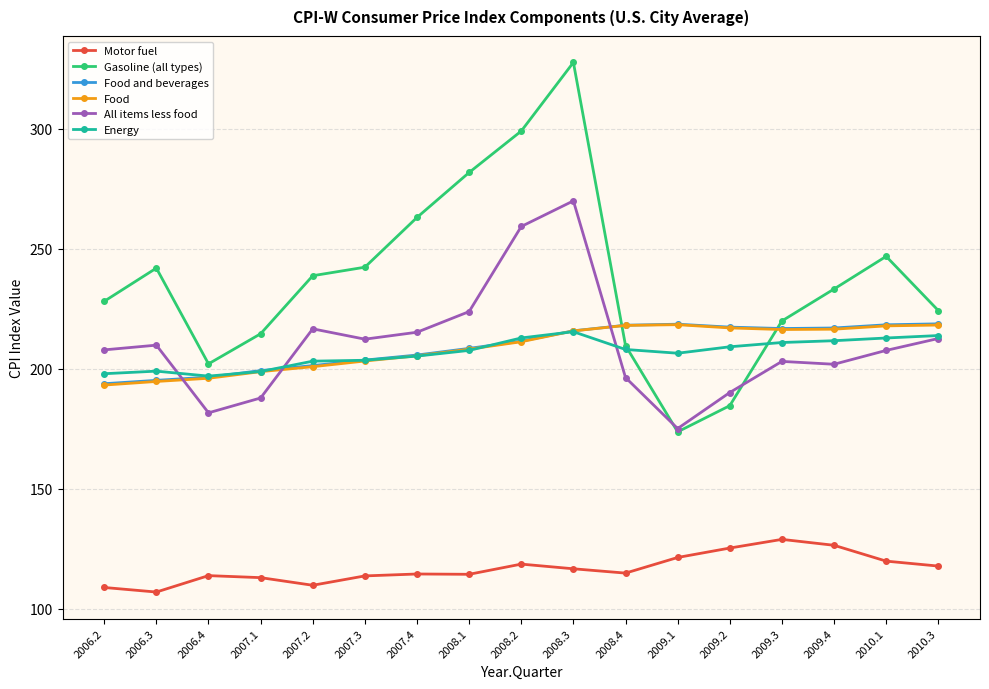

What is the minimum value shown in the chart?

107.0